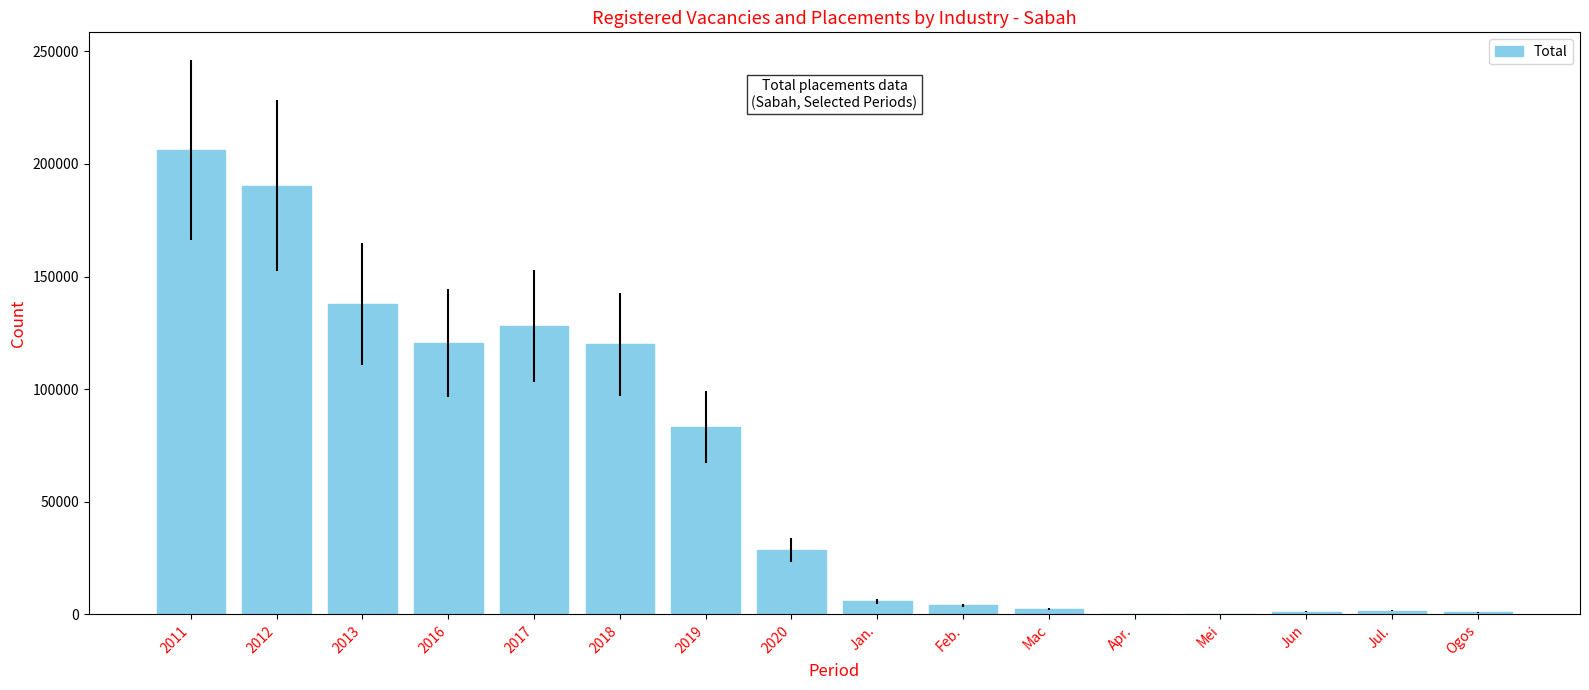

At which category does the chart reach its peak across all series?

2011